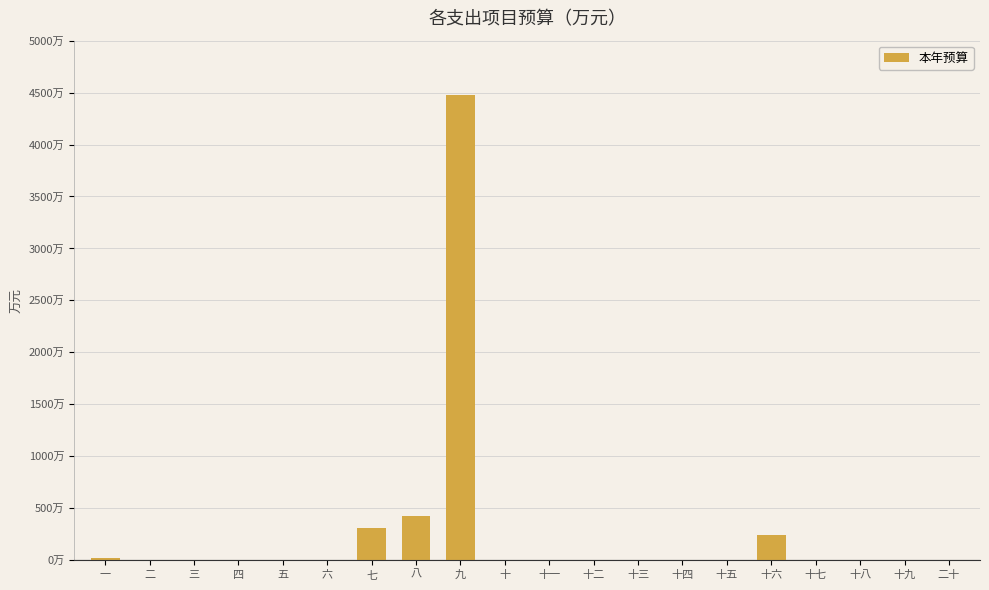

How many data points does each series have?

20